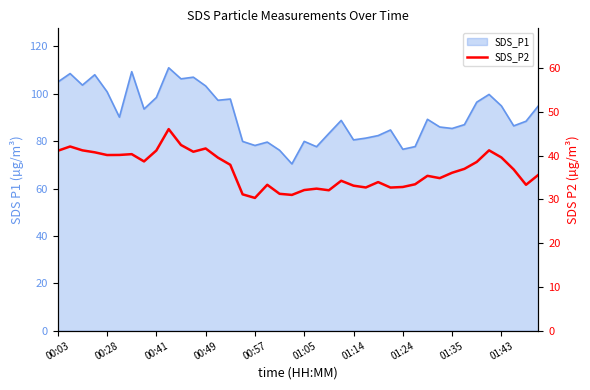

Where is the data nearest to the value 38?

14